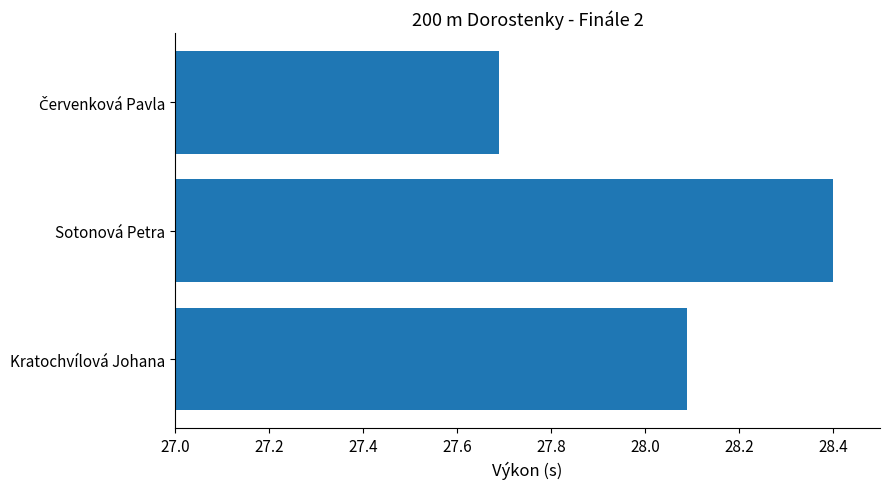

The chart shows a value of 28.1 at Kratochvílová Johana. True or false?

True